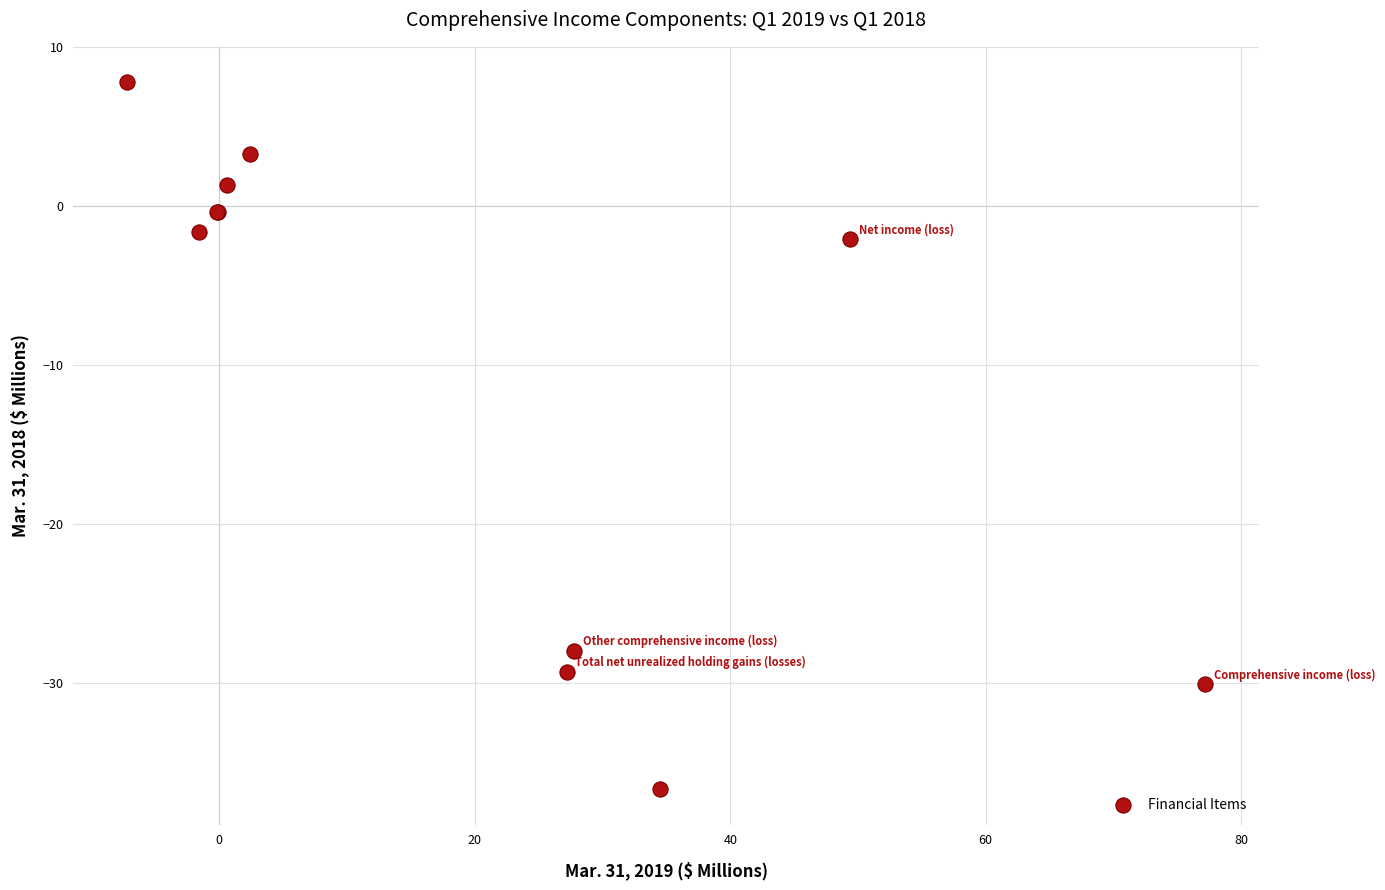

What Y value in the scatter plot is closest to -14?

-2.1